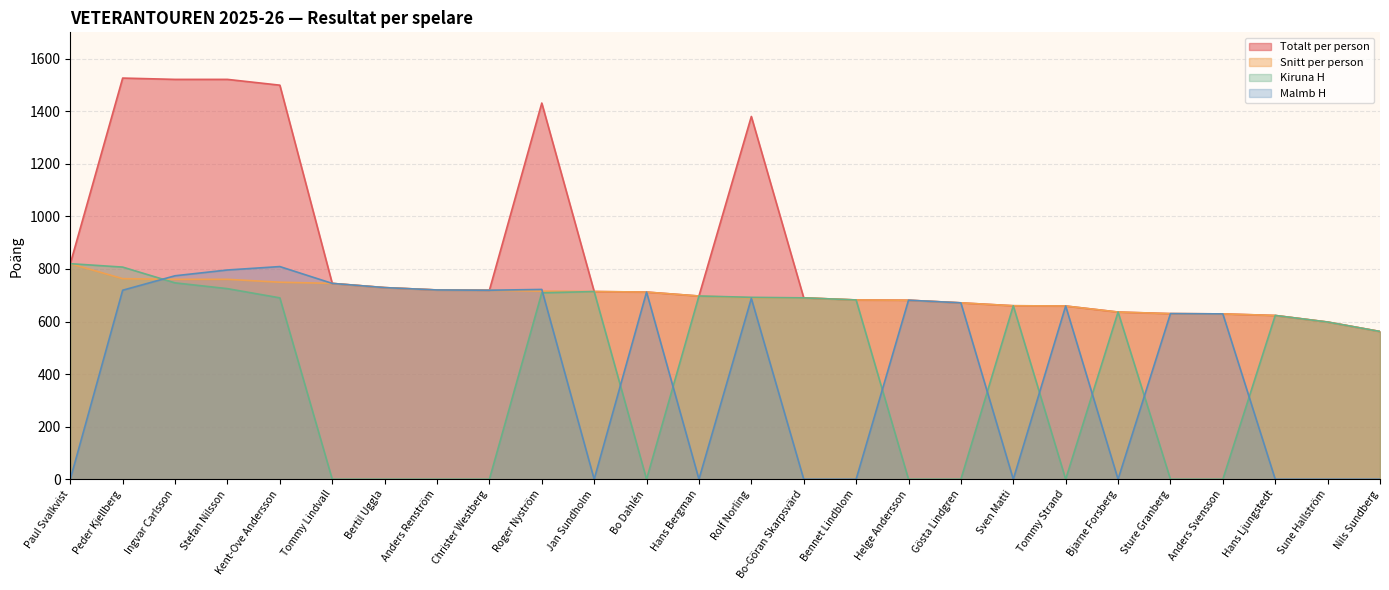

Between Stefan Nilsson and Rolf Norling, which series saw the biggest shift?

Totalt per person